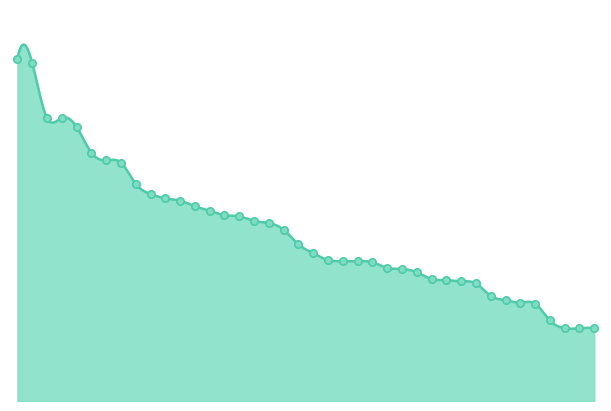

Between 9 and 8, which is larger?

8